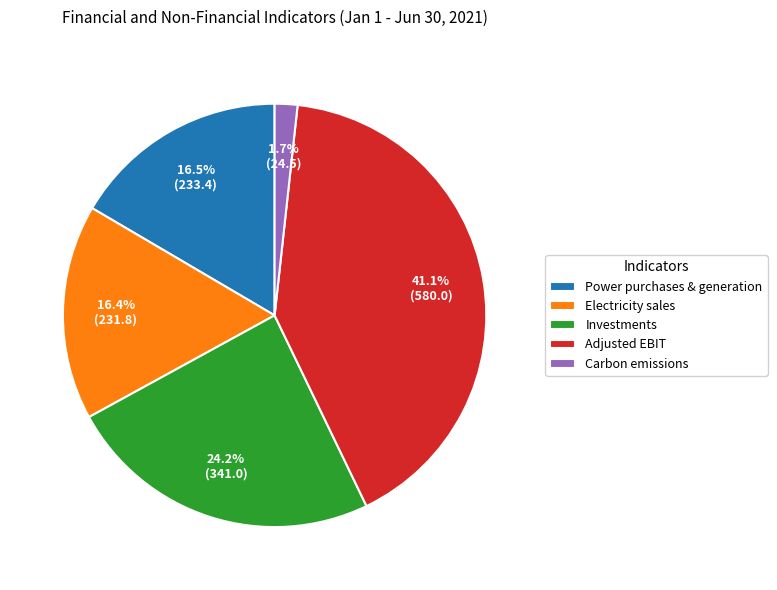

Is Investments the majority of the pie?

No